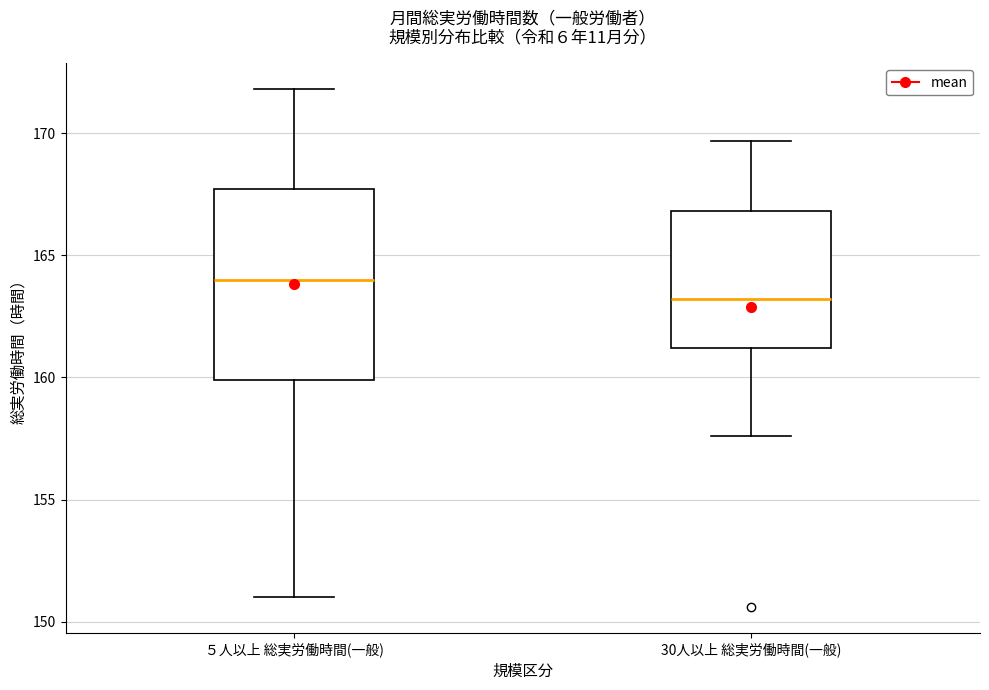

Which box's median line is the highest?

５人以上 総実労働時間(一般)